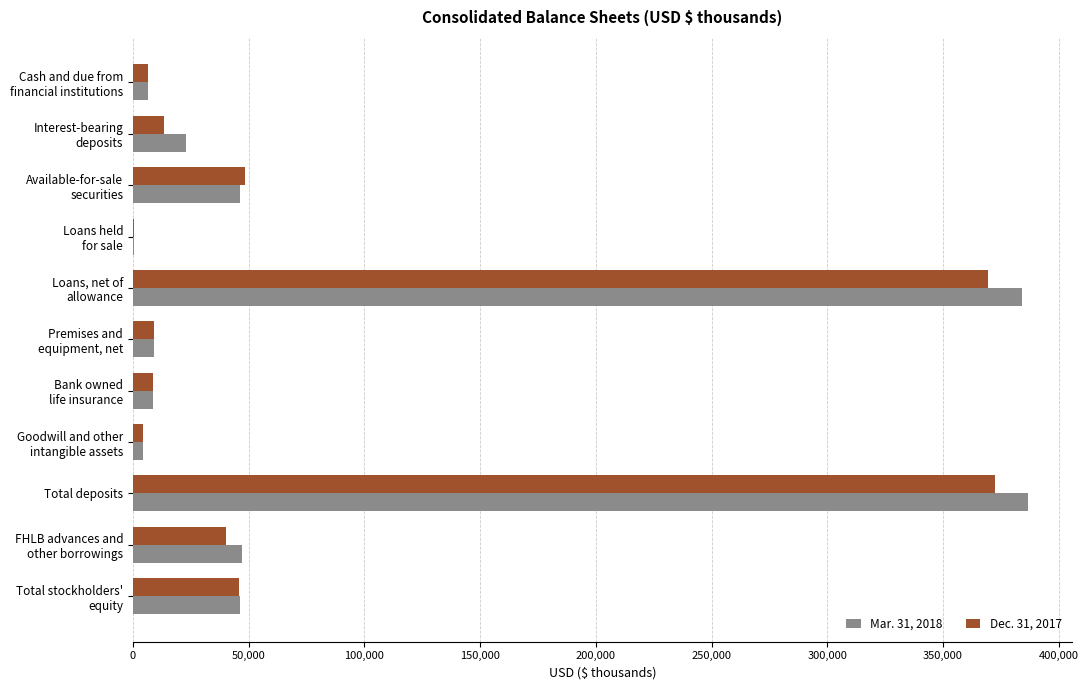

What is the greatest value displayed?

386508